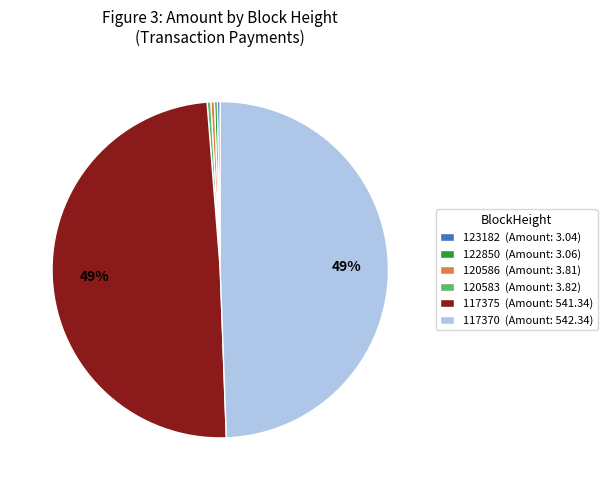

To the nearest percent, what is the average slice percentage?

17%